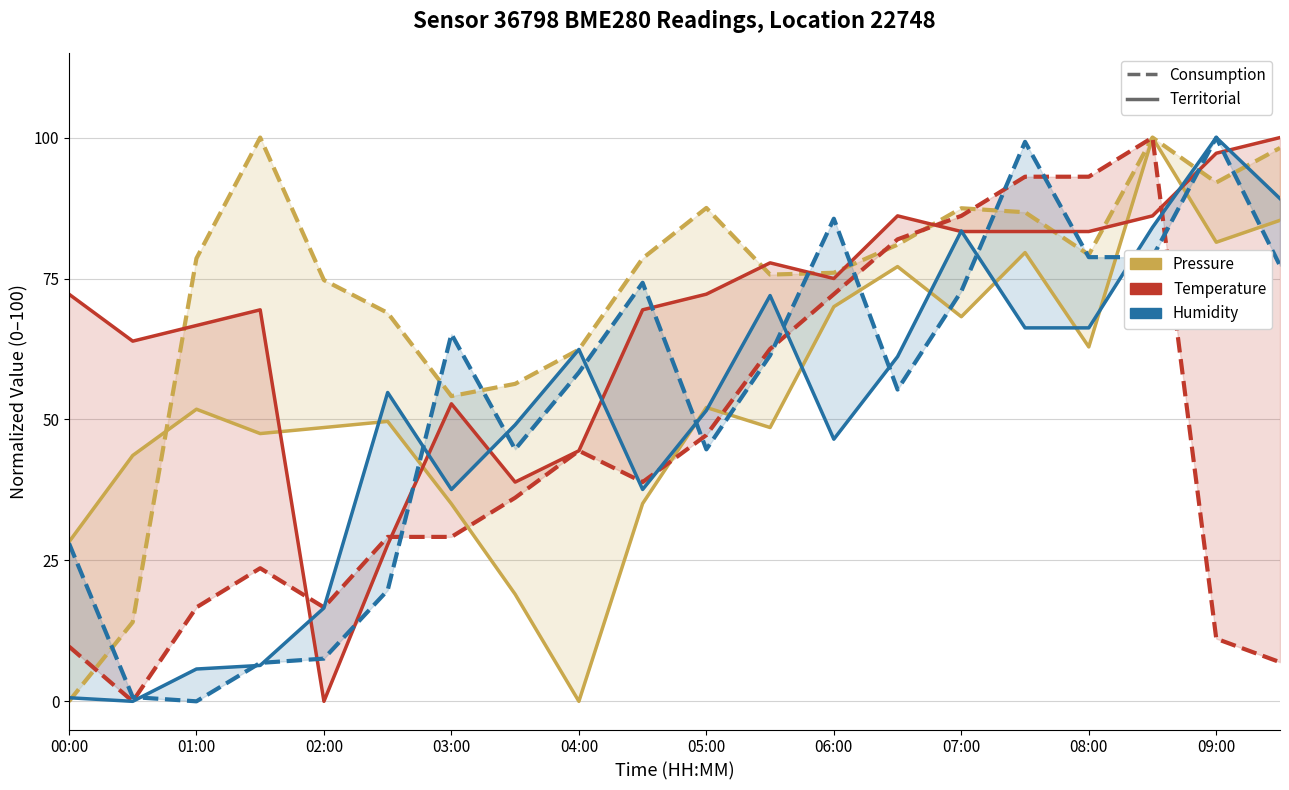

How many data points does each series have?

20